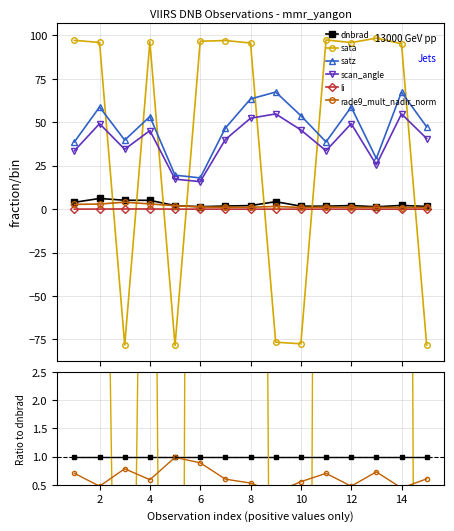

True or false: scan_angle and rade9_mult_nadir_norm intersect in this chart.

False